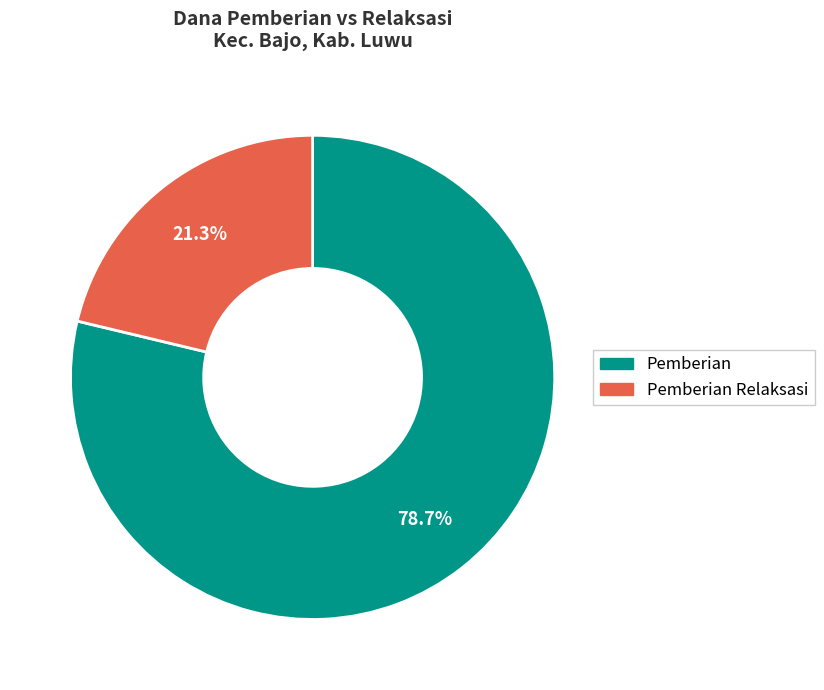

To the nearest percent, what is the average slice percentage?

50%